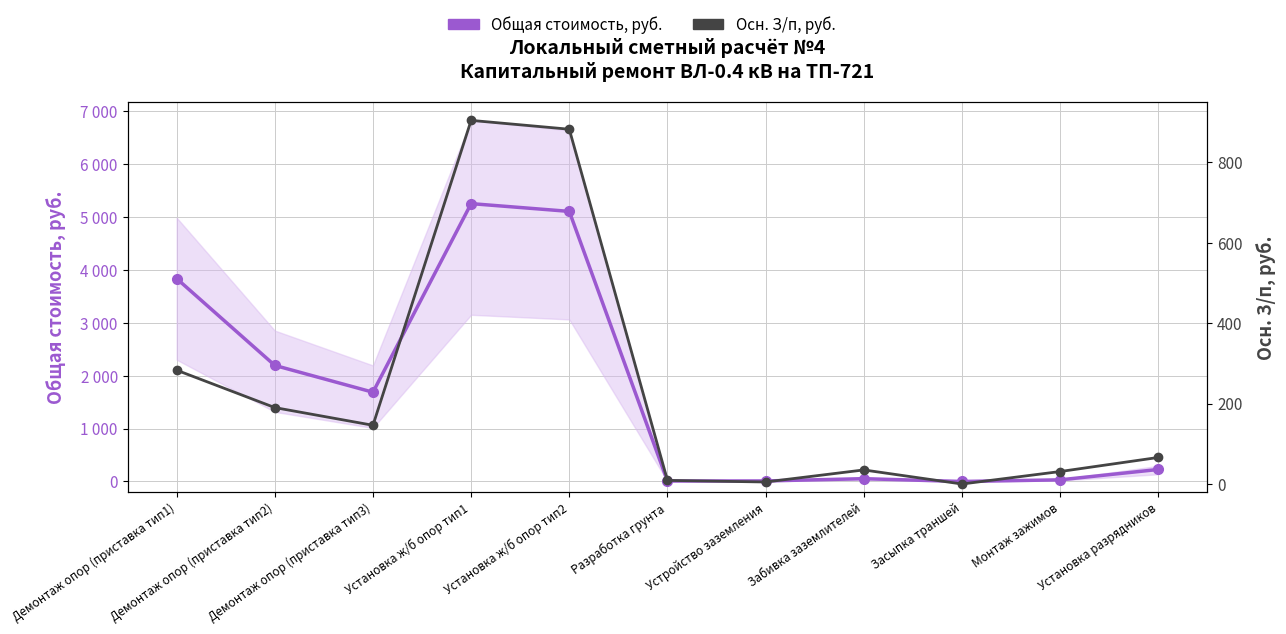

At which label does Осн. З/п, руб. first exceed 66?

Демонтаж опор (приставка тип1)